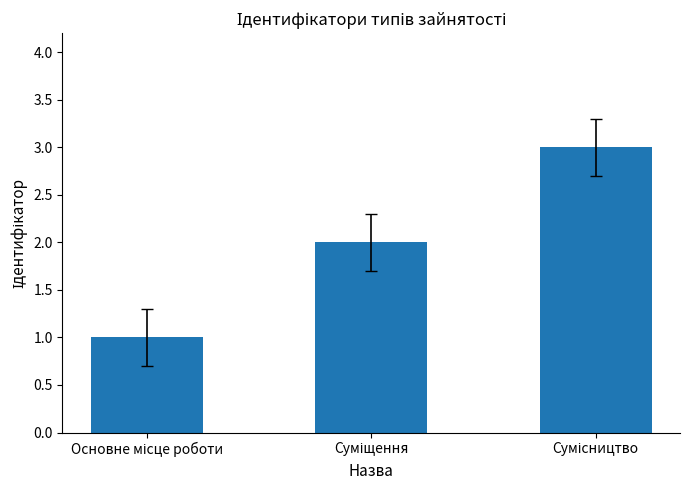

What is the greatest value displayed?

3